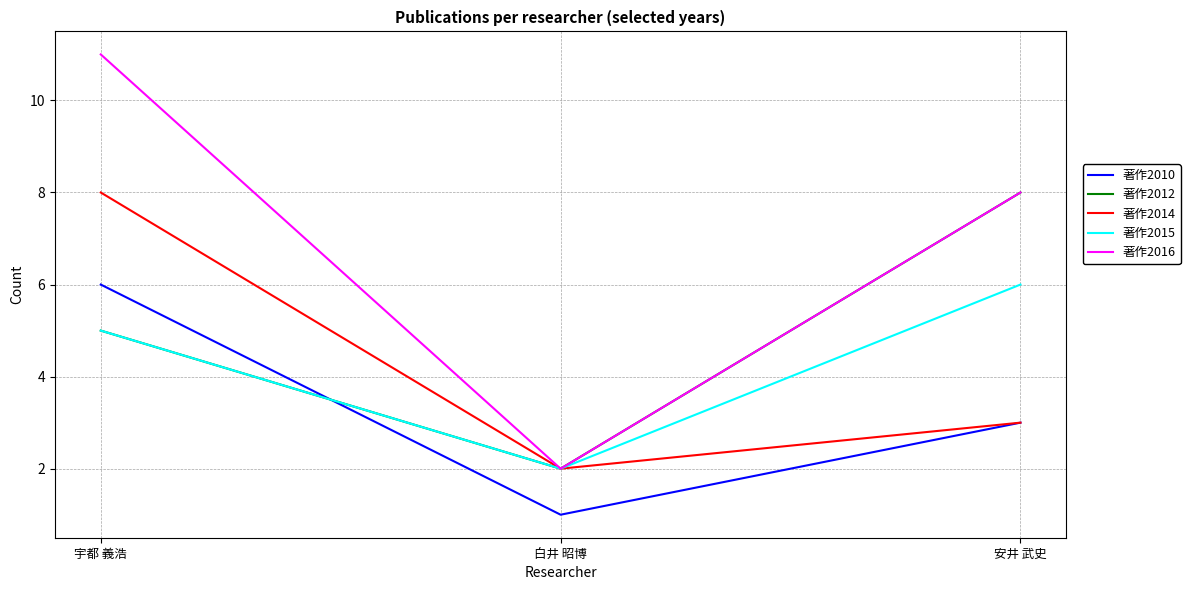

What position from the left is 白井 昭博?

2